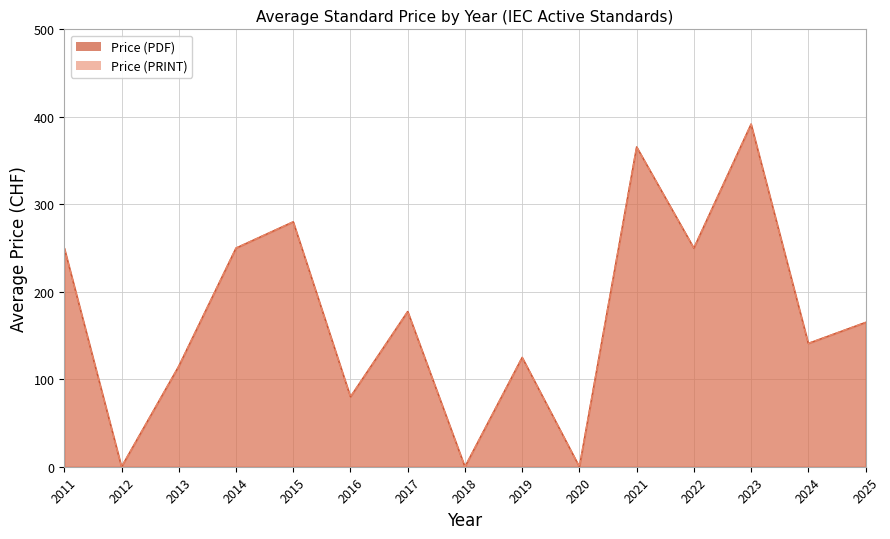

True or false: Price (PDF) has more than 1 interior local peaks.

True